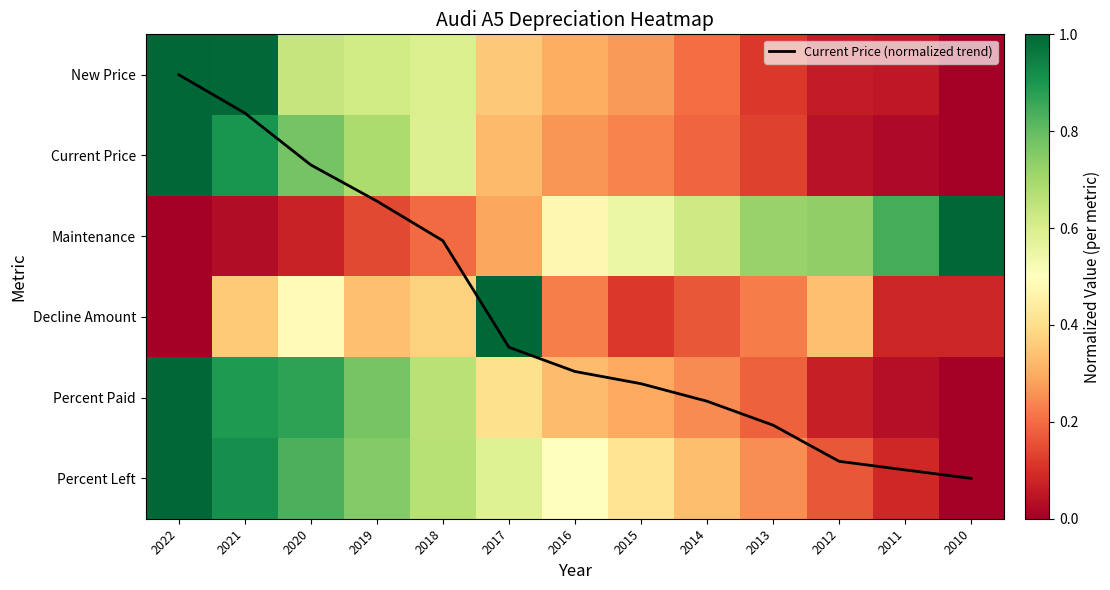

What is the difference between the second highest and second lowest values in the Current Price (normalized trend) series?

4.4